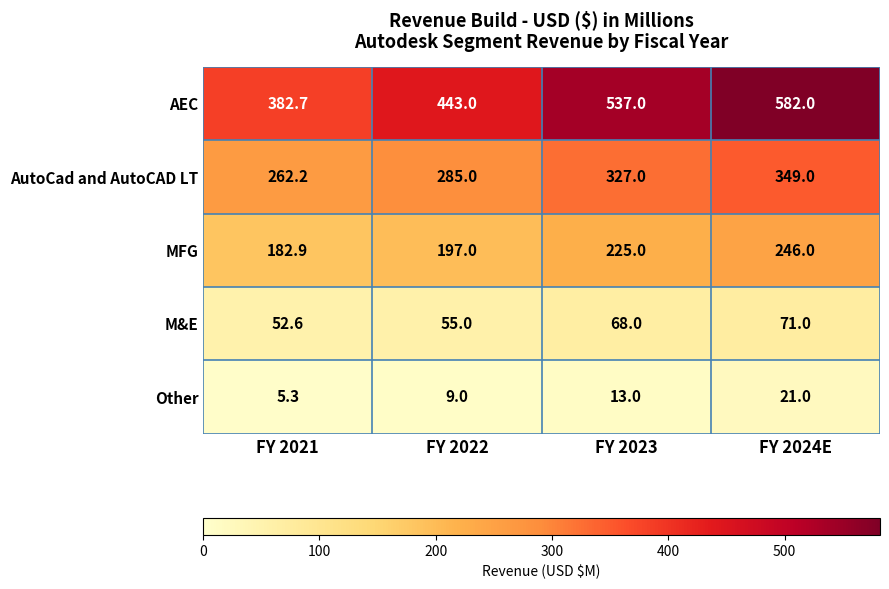

True or false: M&E has a value of 72.9 at FY 2021.

False